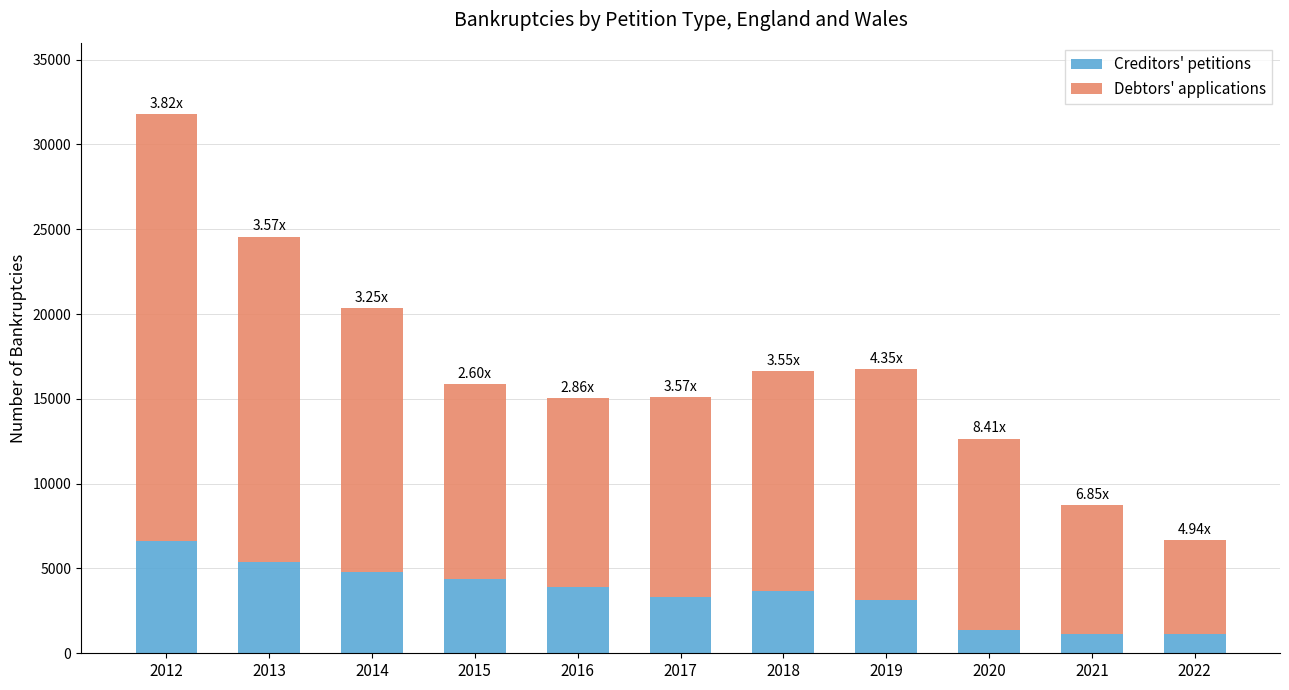

What is the difference between the maximum and second lowest values in the Creditors' petitions series?

5469